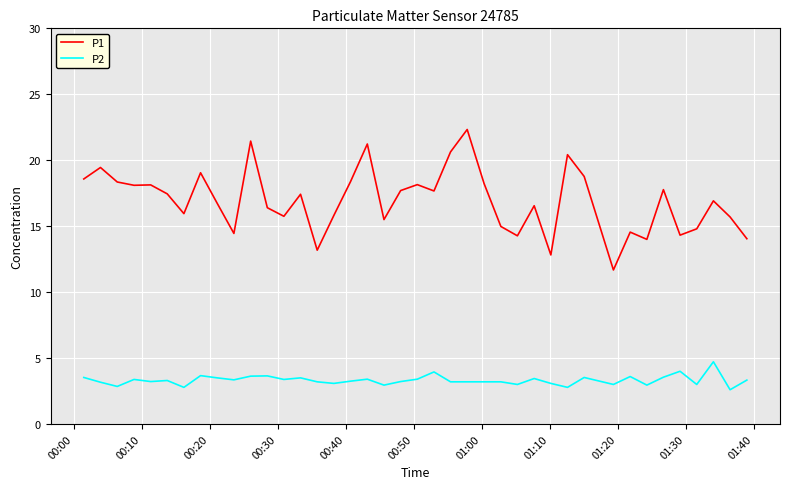

Which series has the largest total across all categories?

P1